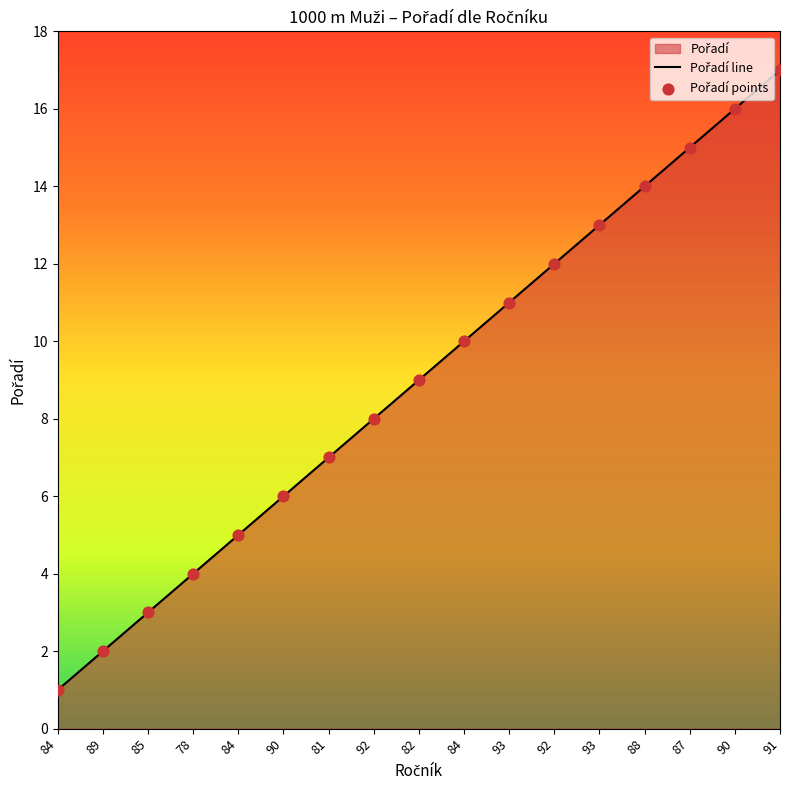

Is the value of Pořadí line at 93 greater than the value of Pořadí points at 90?

Yes